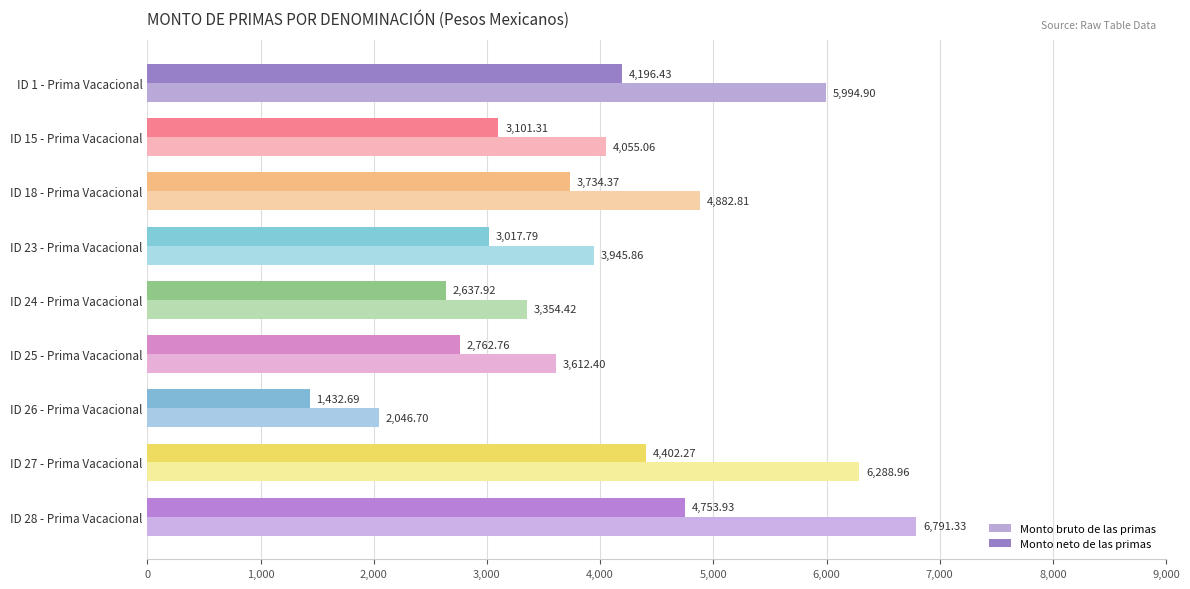

Which series has the widest spread of values?

Monto bruto de las primas